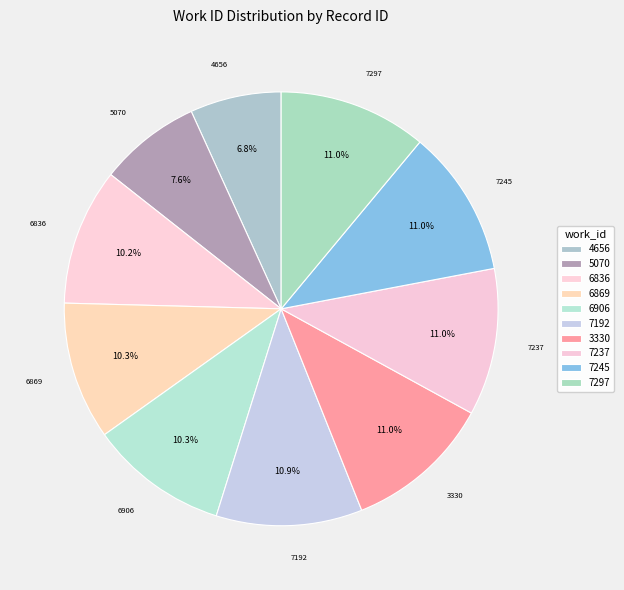

Which category has the biggest portion of the pie?

7297